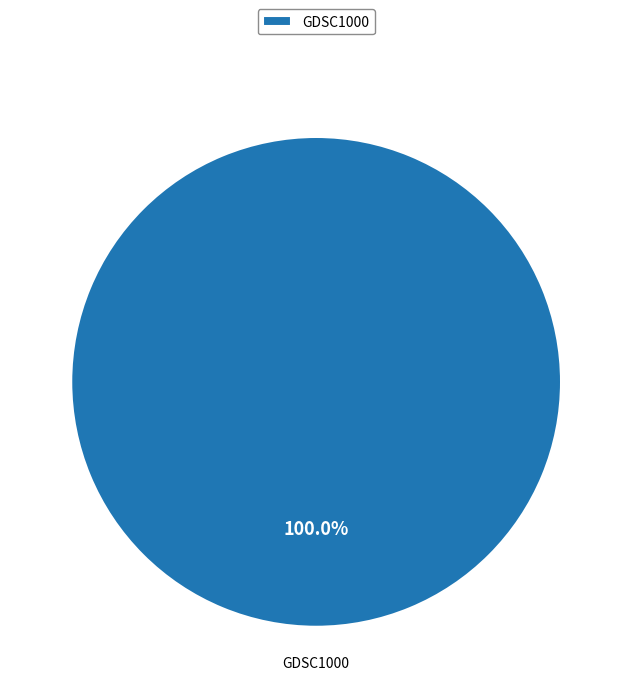

Does GDSC1000 represent more than half of the total?

Yes